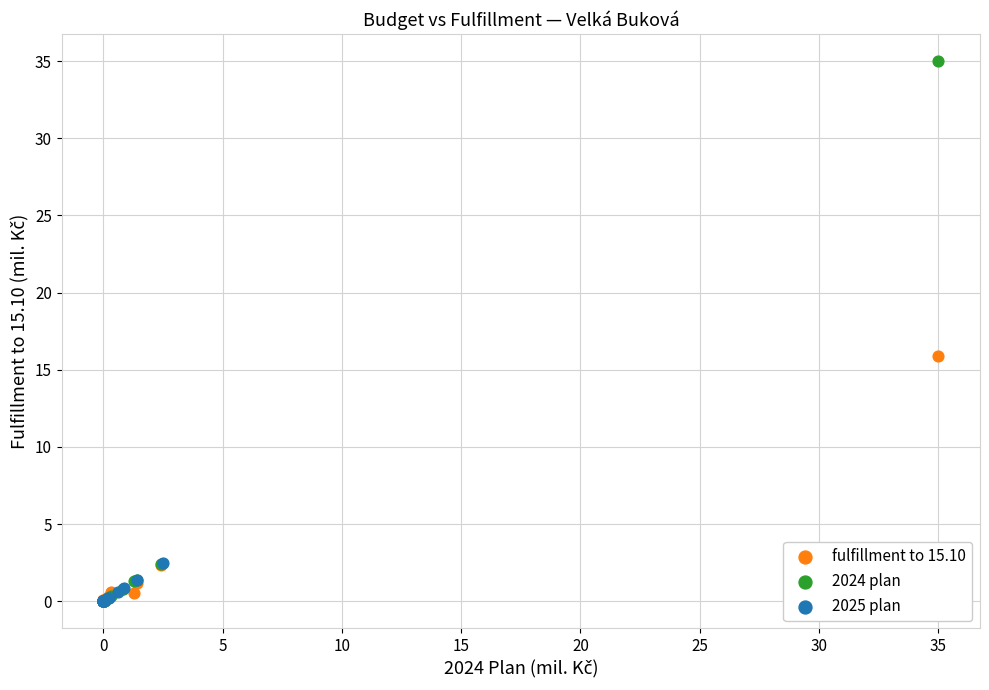

Which series has the widest spread of Y values?

2024 plan